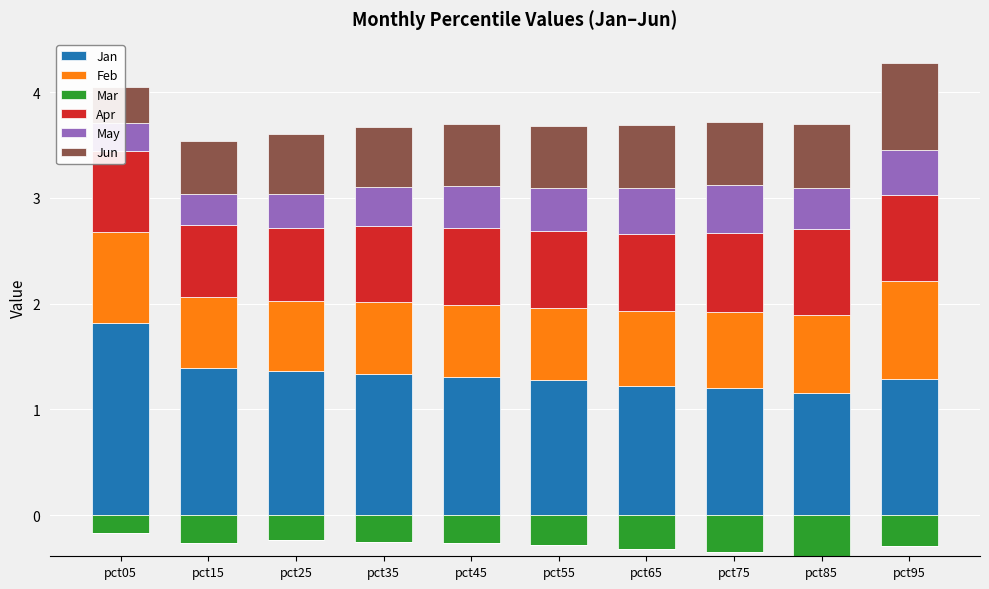

What is the sum of all Jun values?

5.8